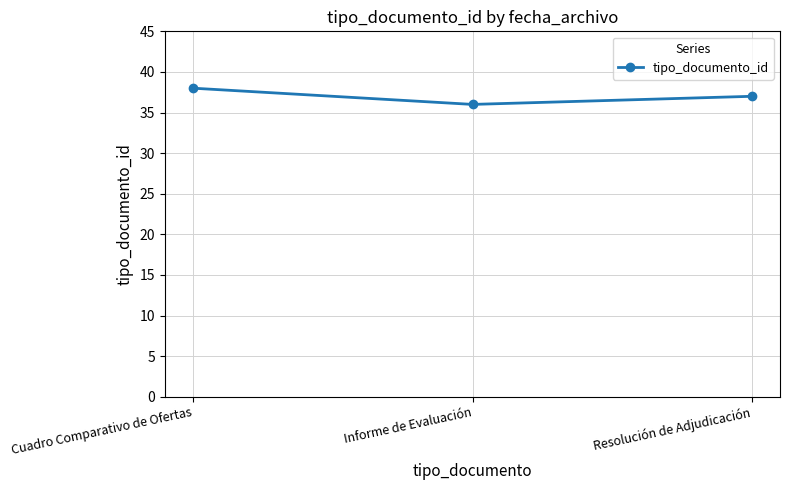

What is the value of the 2nd point from the left?

36